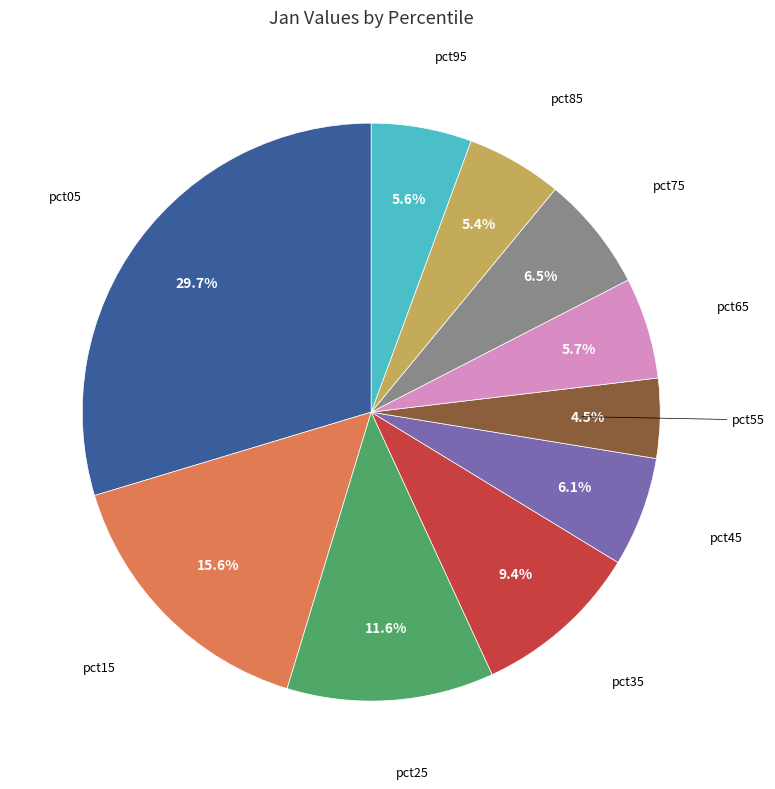

Which category has the biggest portion of the pie?

pct05